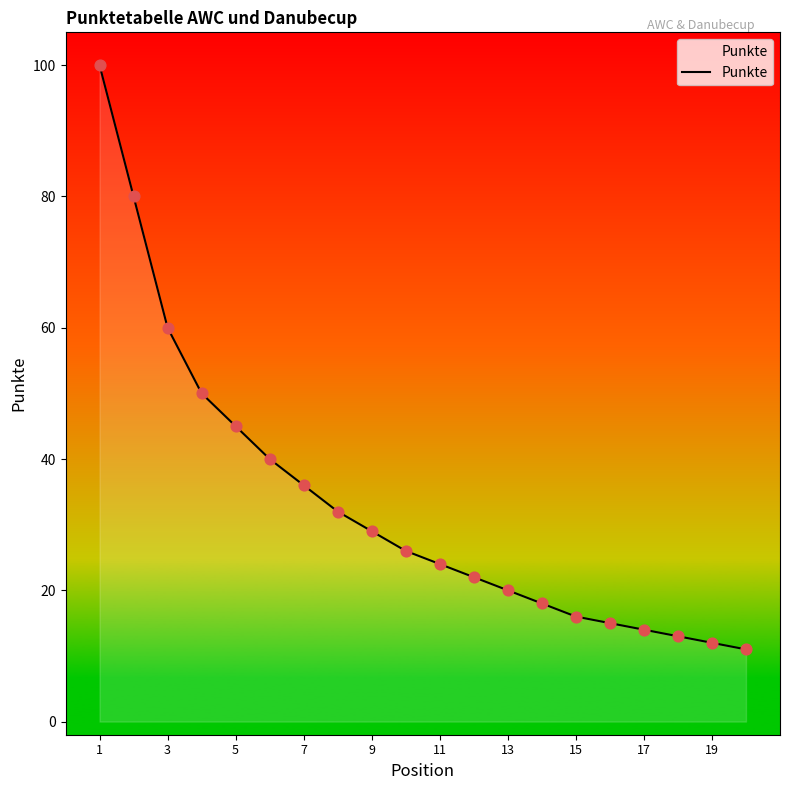

What is the maximum value shown in the chart?

100